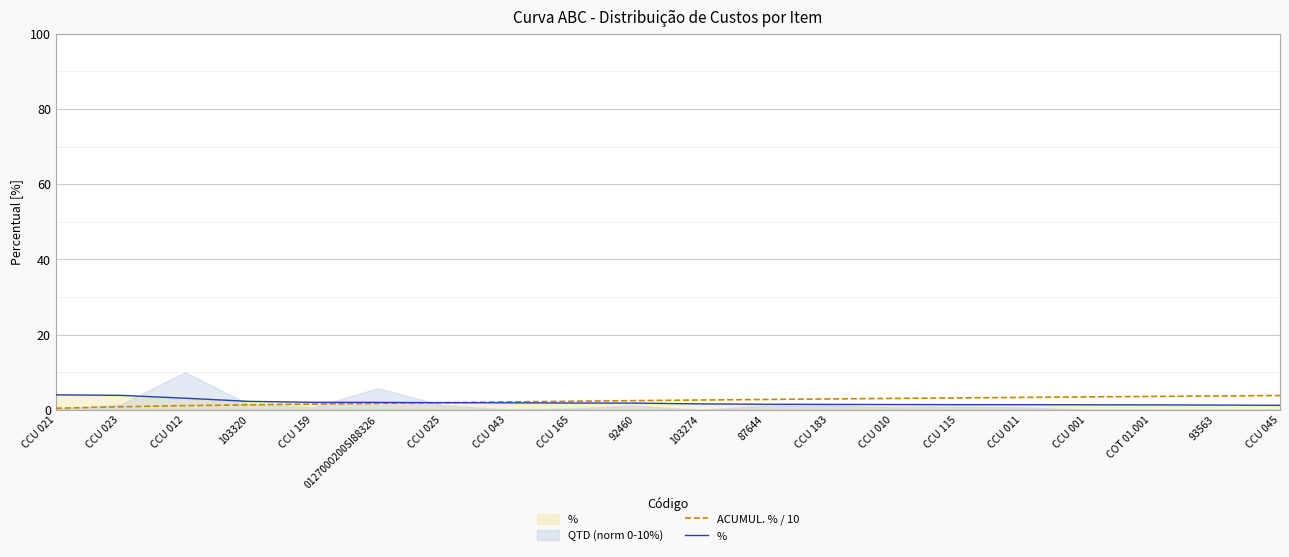

True or false: % has a value of 1.8 at CCU 043.

True